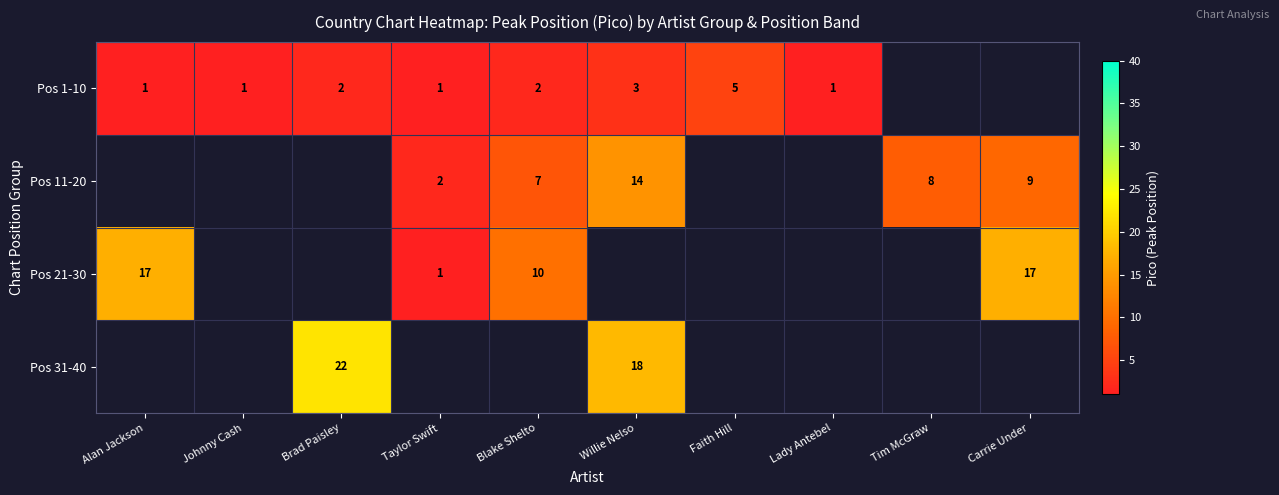

Which has a higher value, Taylor Swift or Willie Nelso?

Willie Nelso